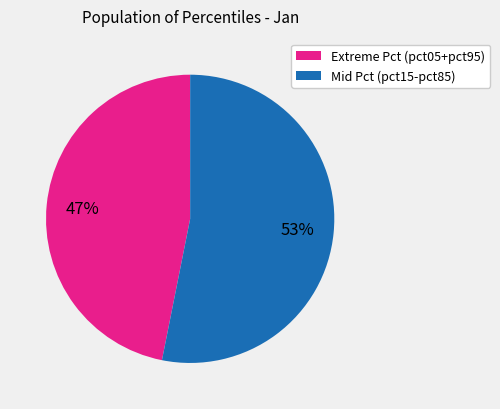

Is there any slice that represents more than half of the pie?

Yes